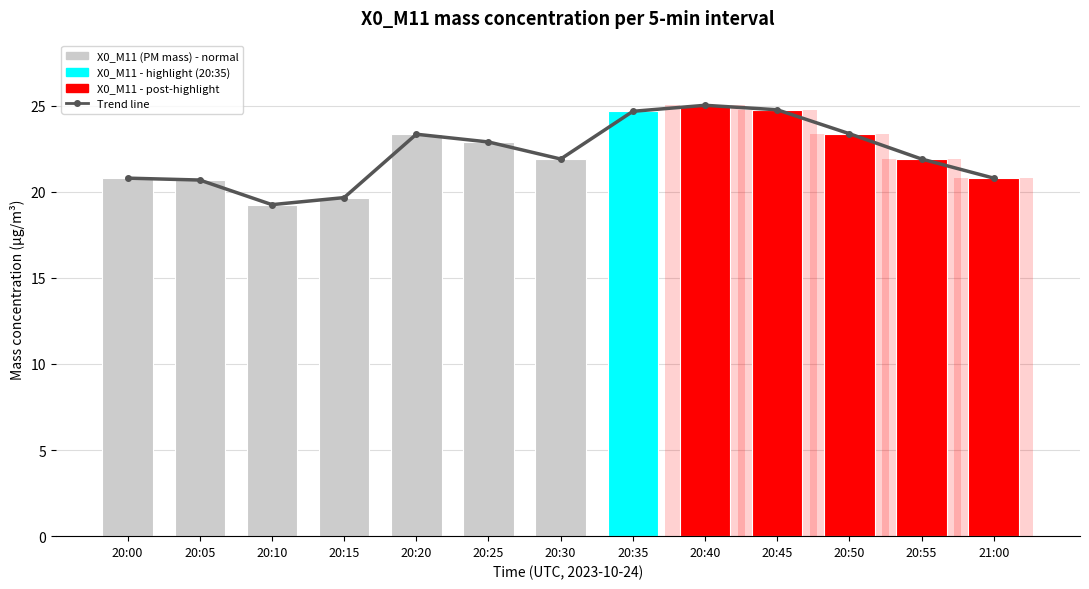

The Trend line series shows 33.1 at 21:00. True or false?

False